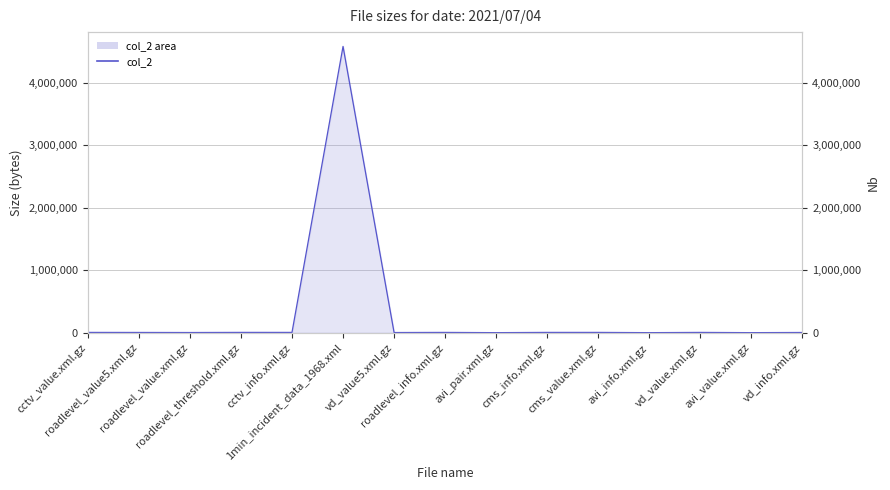

What is the difference between the values at roadlevel_value5.xml.gz and avi_info.xml.gz?

3187